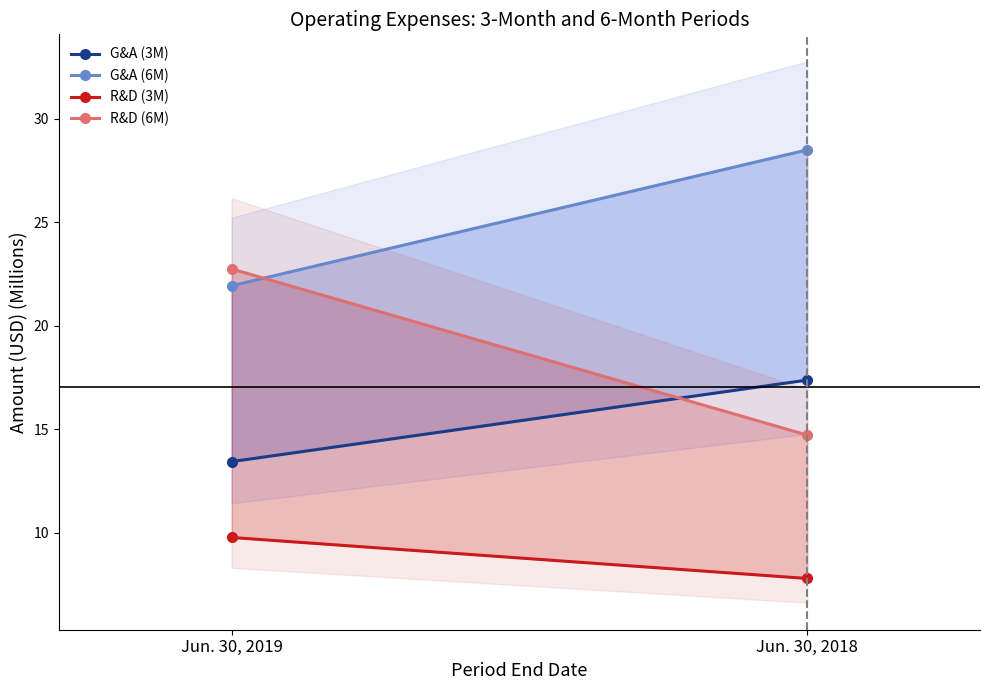

Is the value of R&D (3M) at Jun. 30, 2019 greater than the value of G&A (6M) at Jun. 30, 2019?

No